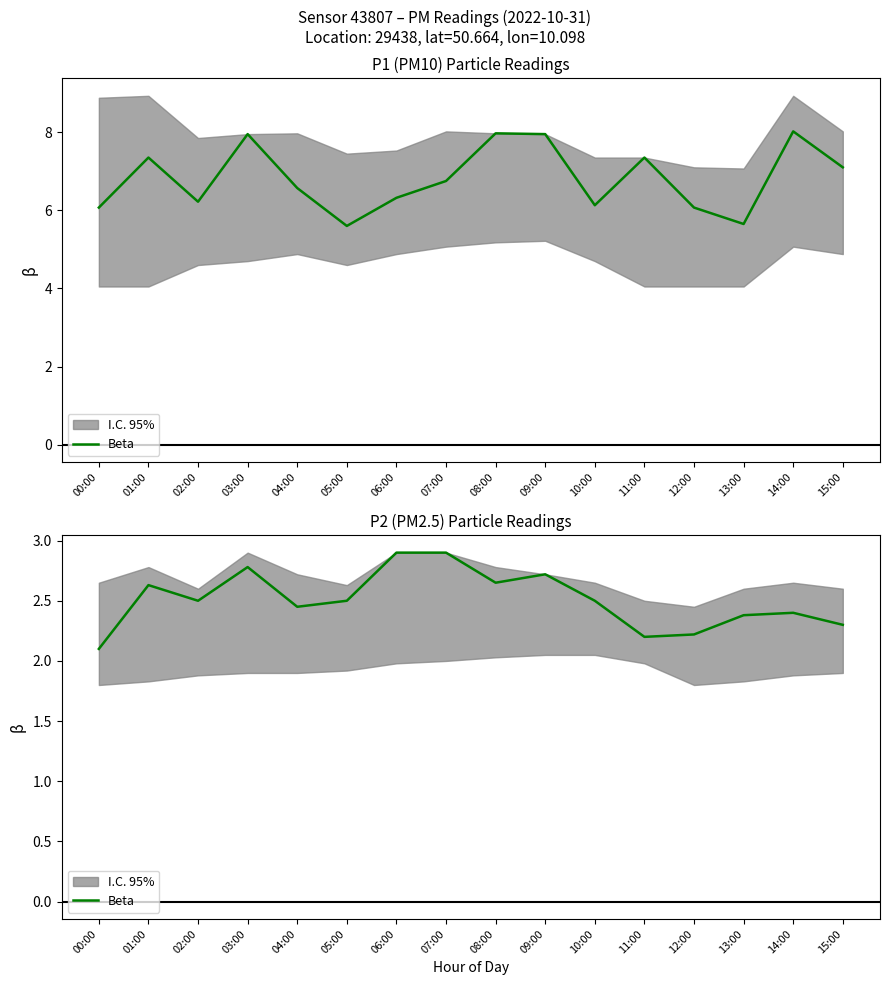

What is the label of the 8th point from the left?

07:00